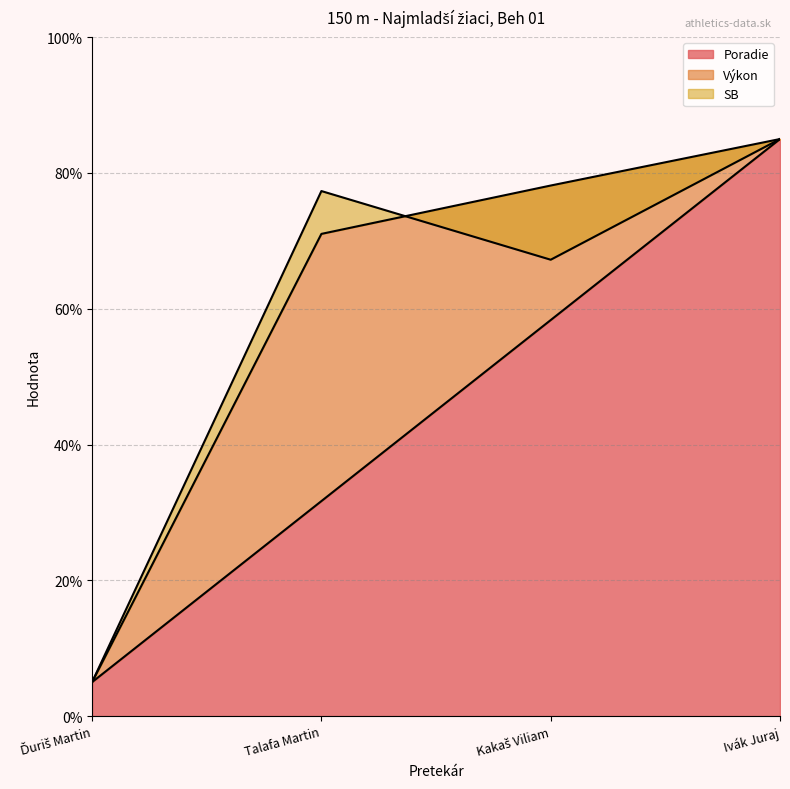

At which label is Výkon closest to 44?

Talafa Martin